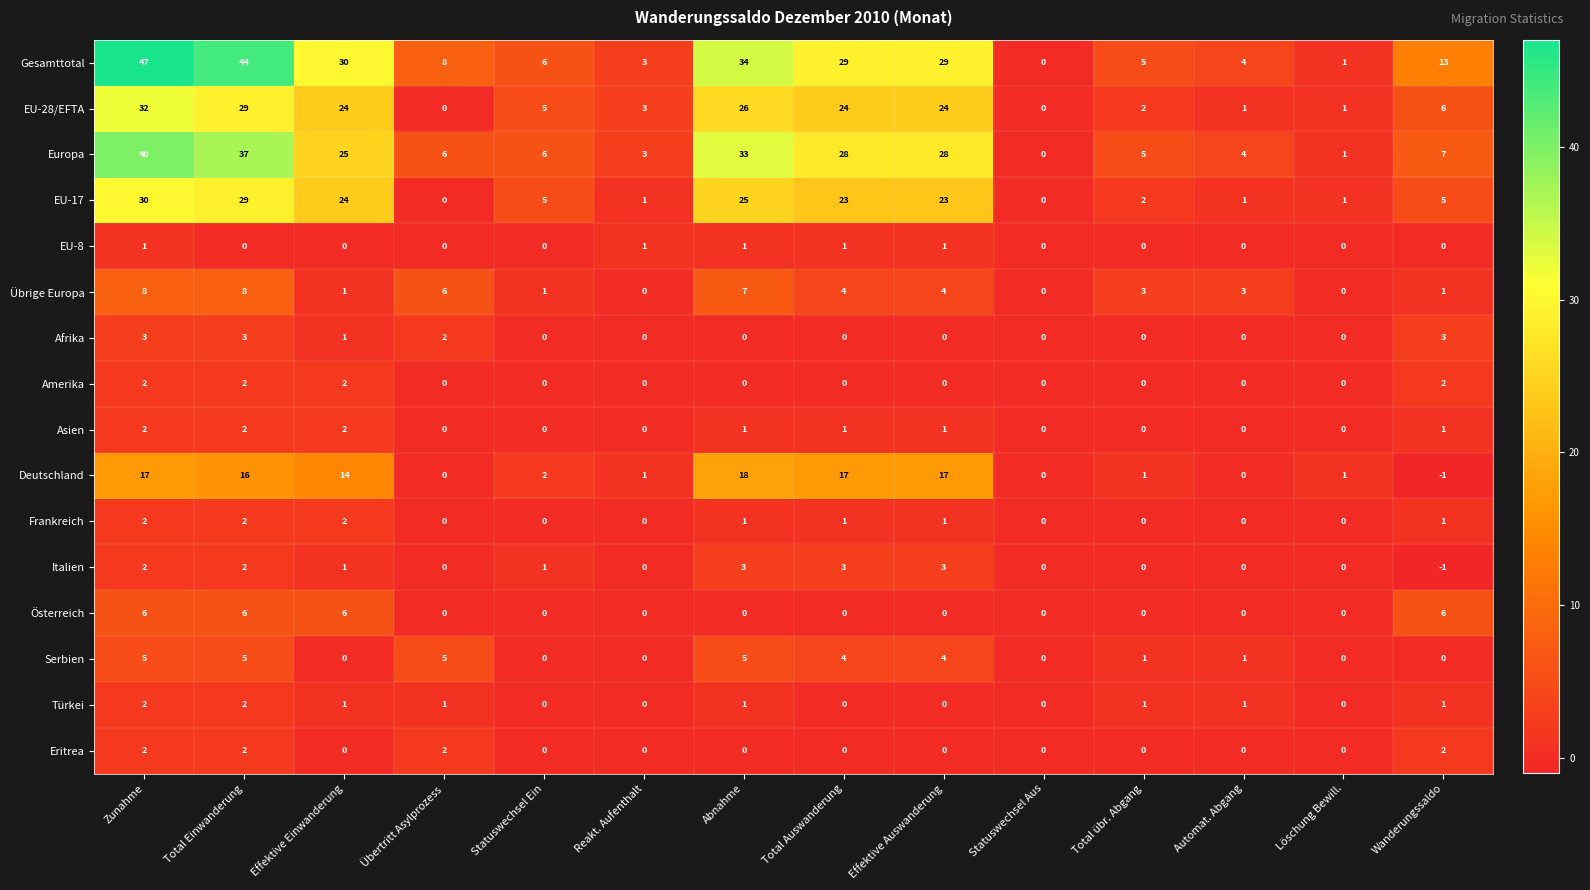

Which category has the lowest value across all series?

Wanderungssaldo